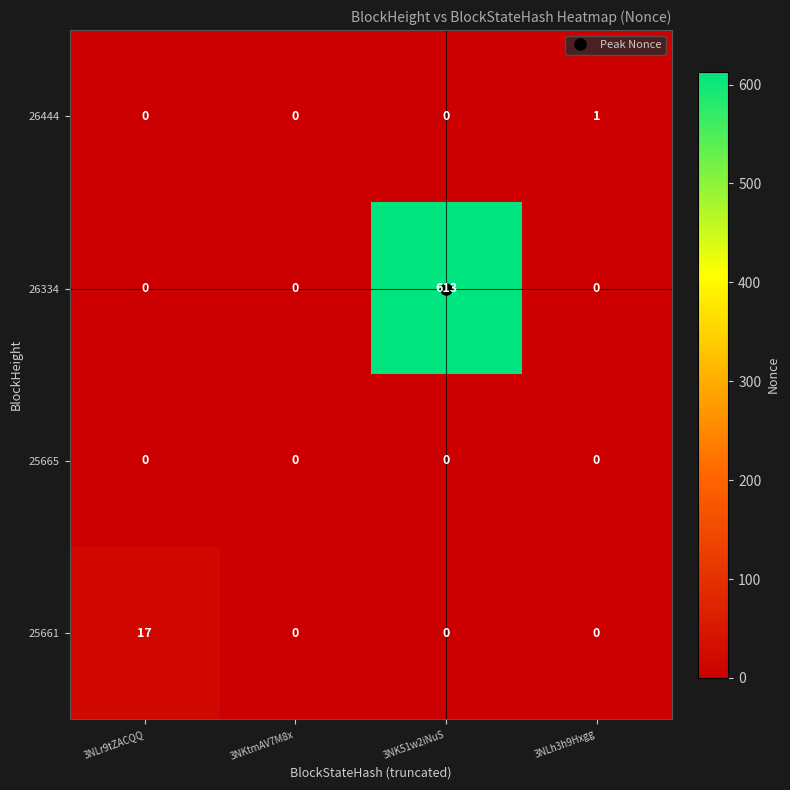

Count the 26334 values in the range 0 to 613.

4